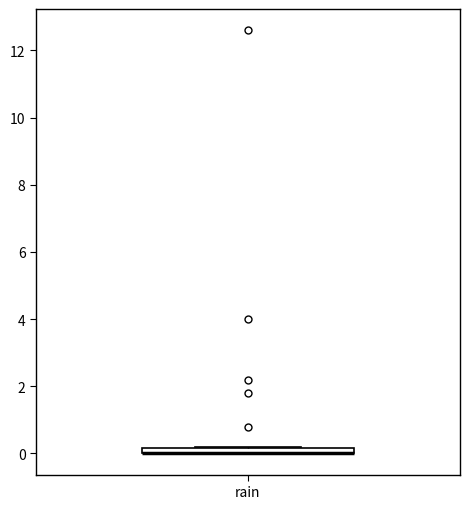

Where is the upper edge of the box for rain on the y-axis? The values are not printed on the chart, so give them approximately, as read against the axis.

0.2